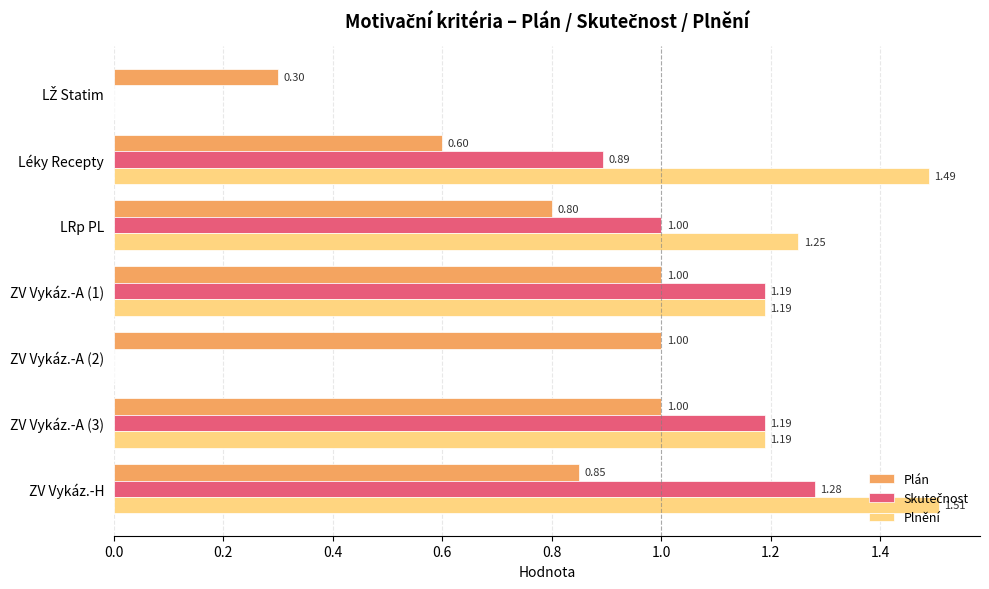

Which label corresponds to the largest value in the chart?

ZV Vykáz.-H